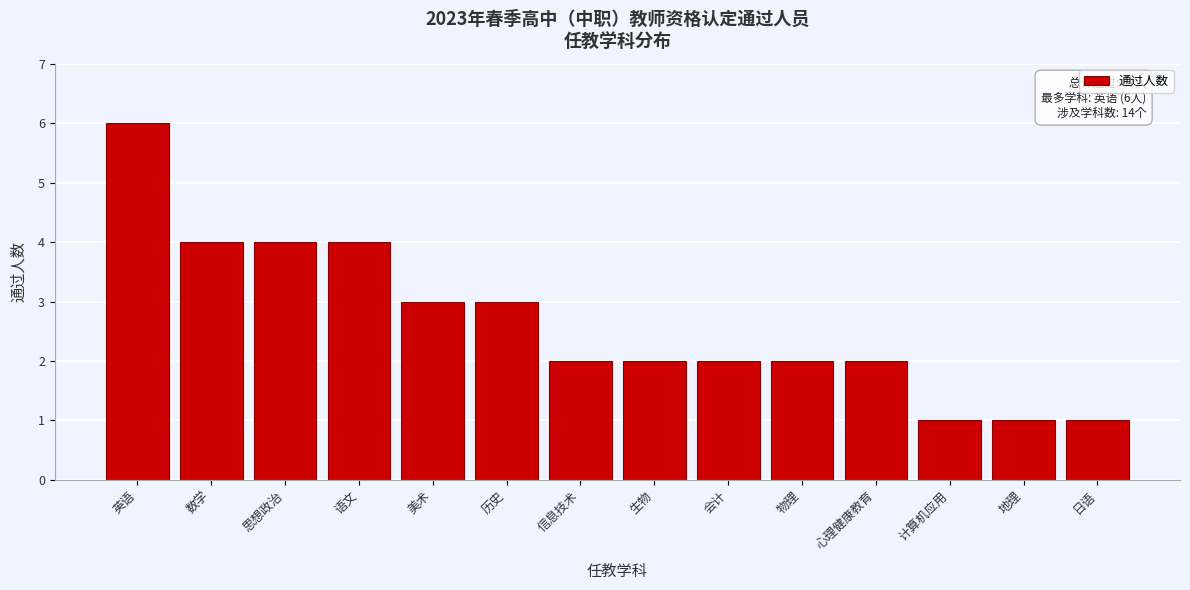

Reading left to right, what are all the values shown in this chart?

6	4	4	4	3	3	2	2	2	2	2	1	1	1